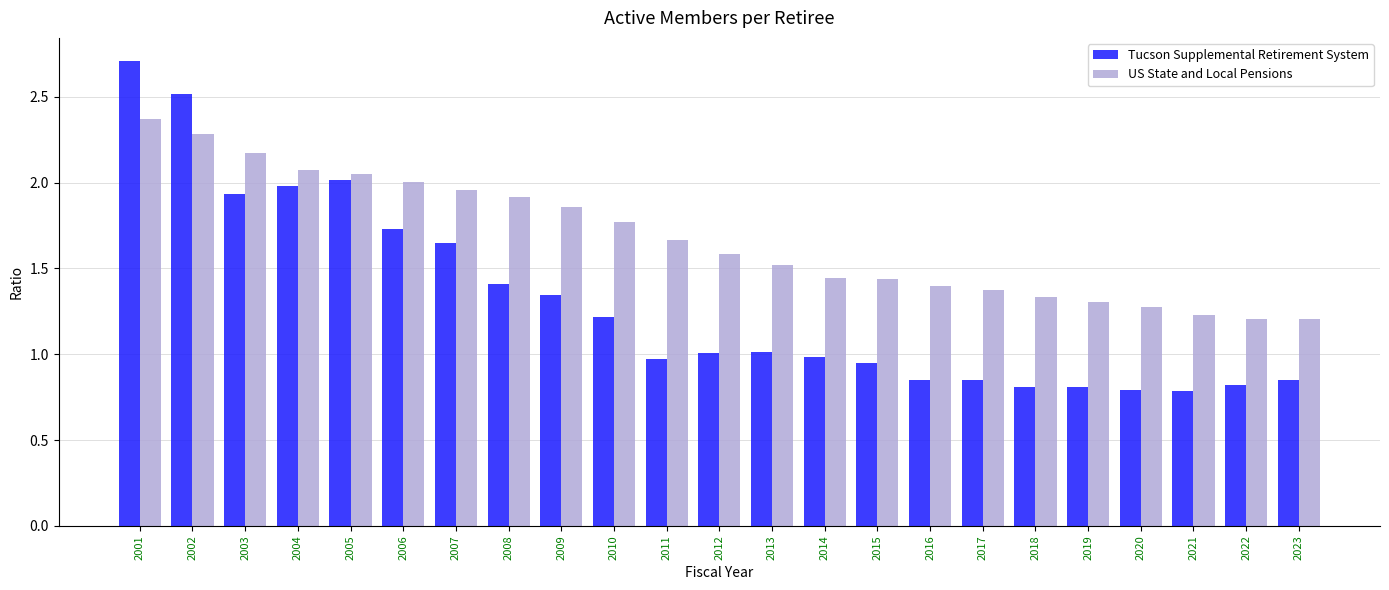

The US State and Local Pensions series shows 1.4 at 2016. True or false?

True